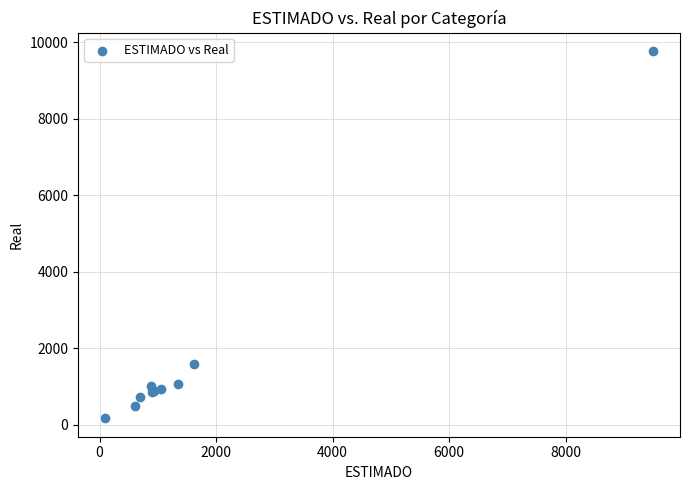

What Y value in the scatter plot is closest to 4967?

1575